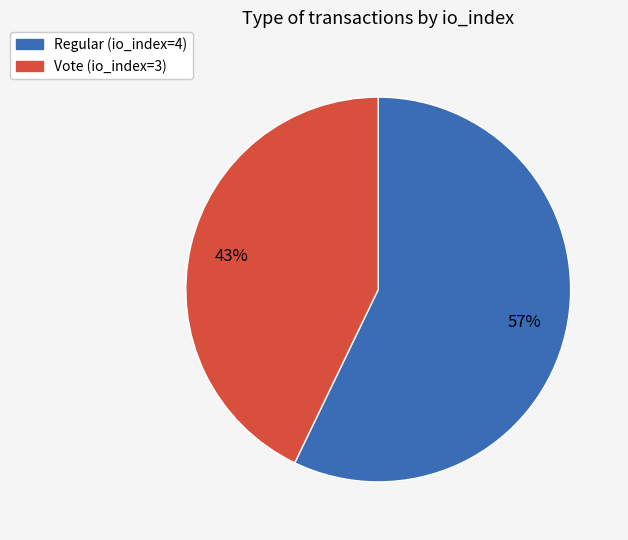

Do Vote and Regular together represent more than half of the pie?

Yes